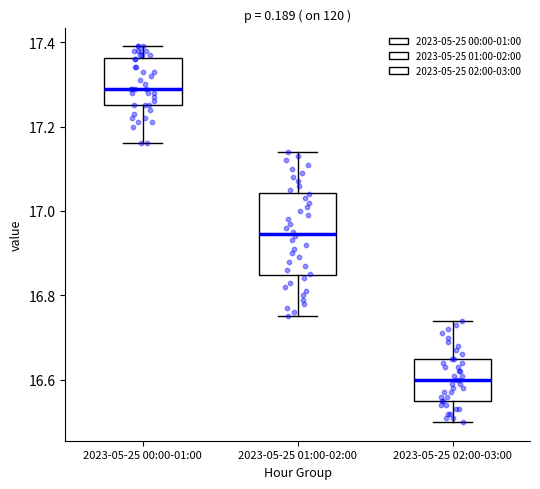

Which box has the highest median line?

2023-05-25 00:00-01:00